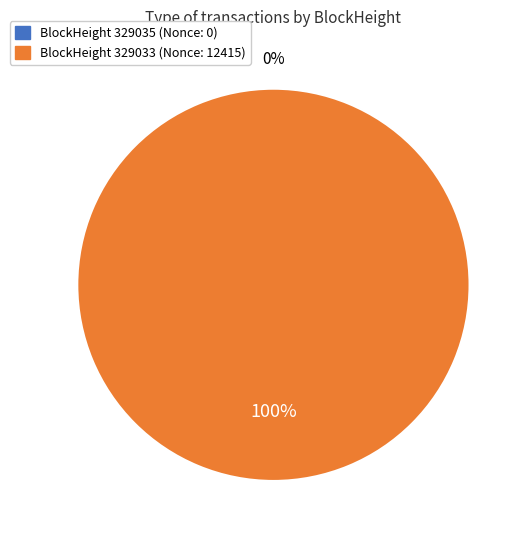

Rank the categories by value from highest to lowest.

329033, 329035